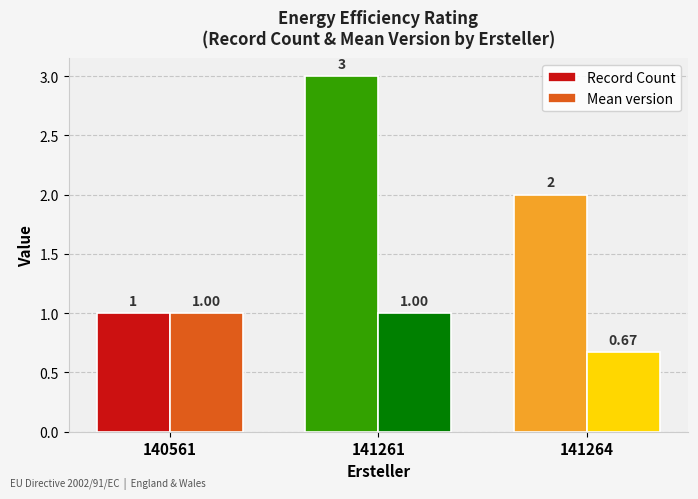

What is the difference between the second highest and minimum values in the Mean version series?

0.3